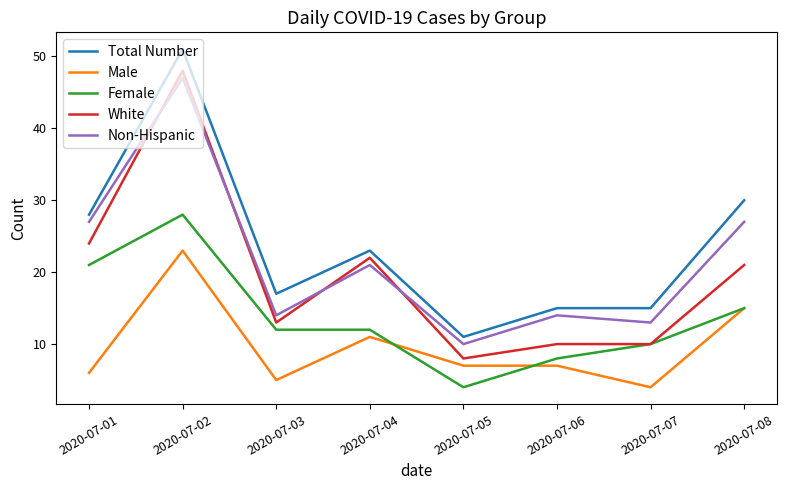

Reading right to left, list all the values displayed in this chart.

Total Number: 30	15	15	11	23	17	51	28
Male: 15	4	7	7	11	5	23	6
Female: 15	10	8	4	12	12	28	21
White: 21	10	10	8	22	13	48	24
Non-Hispanic: 27	13	14	10	21	14	47	27